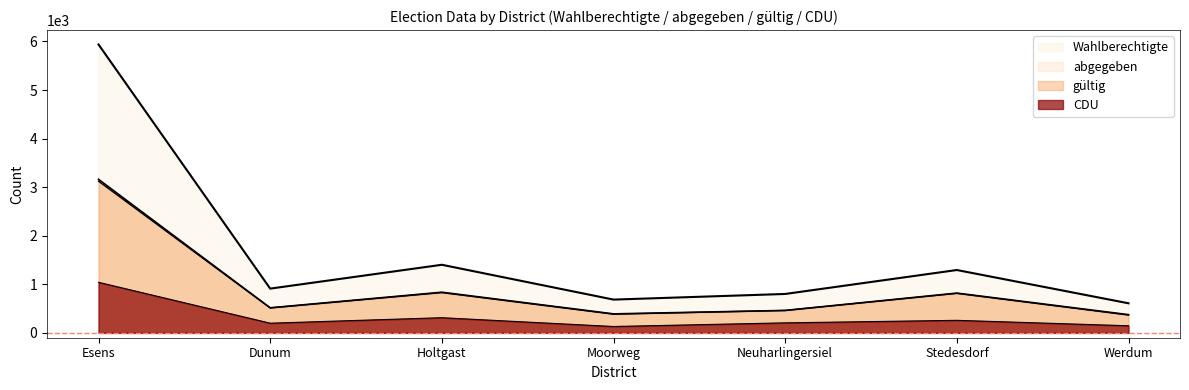

Reading right to left, list all the values displayed in this chart.

Wahlberechtigte: Werdum=609	Stedesdorf=1294	Neuharlingersiel=801	Moorweg=685	Holtgast=1402	Dunum=911	Esens=5937
abgegeben: Werdum=375	Stedesdorf=819	Neuharlingersiel=462	Moorweg=391	Holtgast=837	Dunum=516	Esens=3161
gültig: Werdum=367	Stedesdorf=813	Neuharlingersiel=461	Moorweg=385	Holtgast=829	Dunum=513	Esens=3123
CDU: Werdum=146	Stedesdorf=258	Neuharlingersiel=206	Moorweg=131	Holtgast=312	Dunum=199	Esens=1041